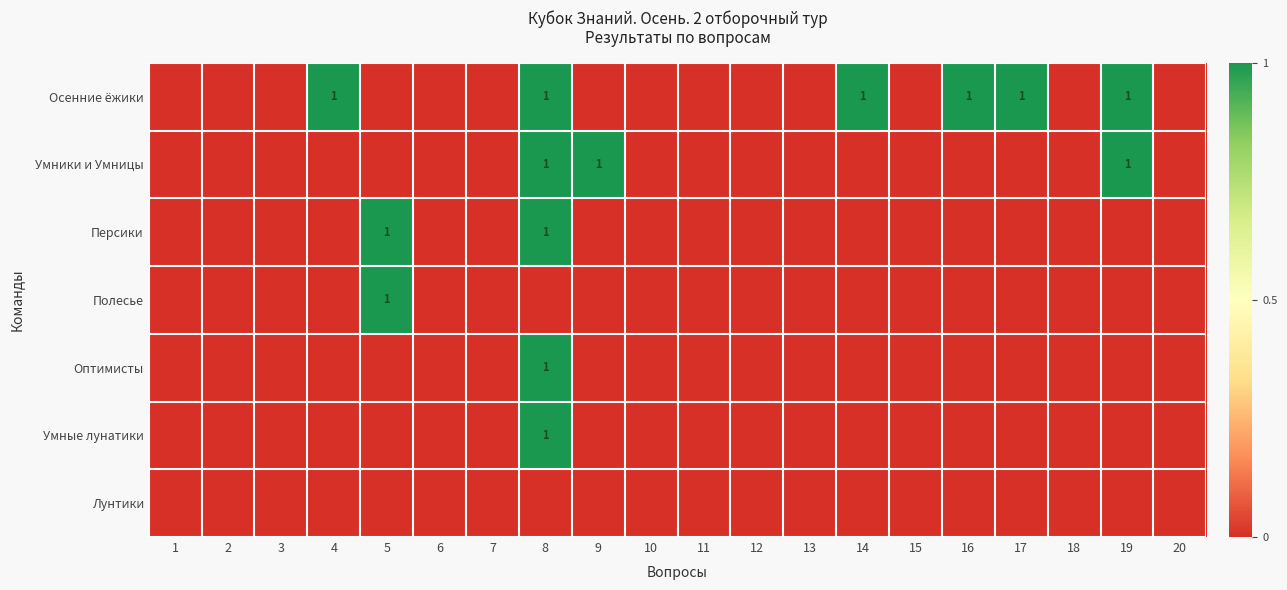

Between 8 and 18, which series saw the biggest shift?

Осенние ёжики